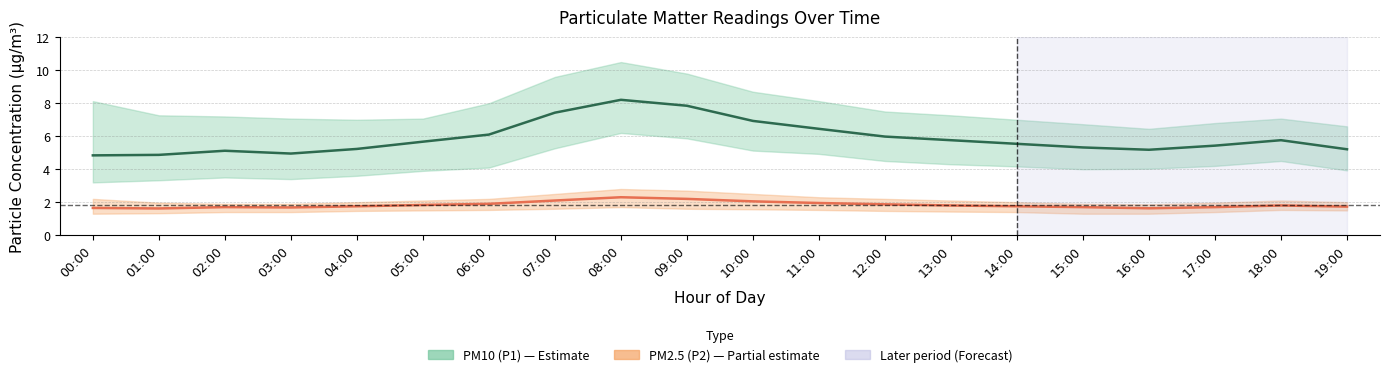

What position from the left is 16:00?

17